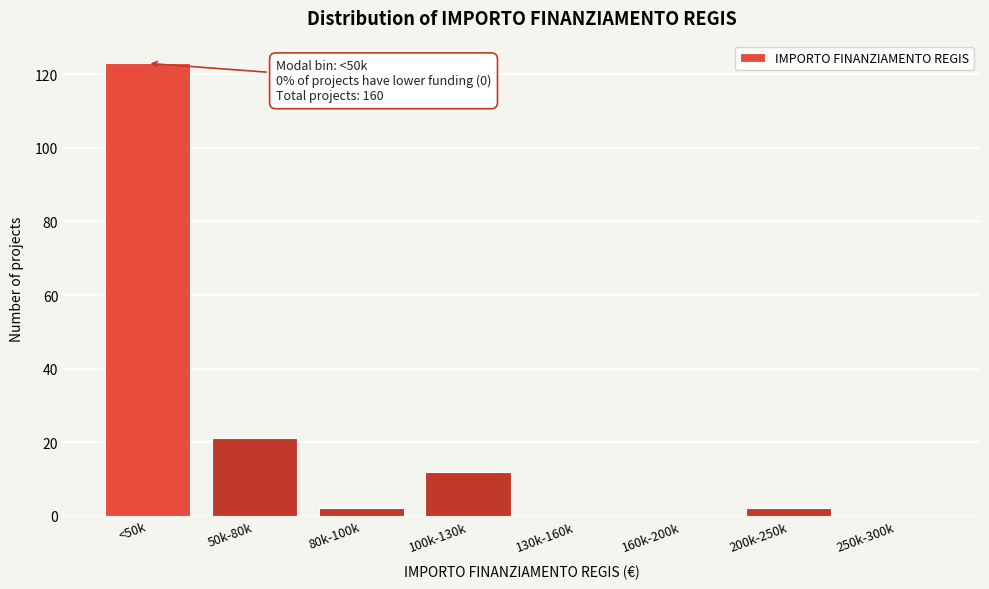

Reading left to right, list all the values displayed in this chart.

<50k=123	50k-80k=21	80k-100k=2	100k-130k=12	130k-160k=0	160k-200k=0	200k-250k=2	250k-300k=0